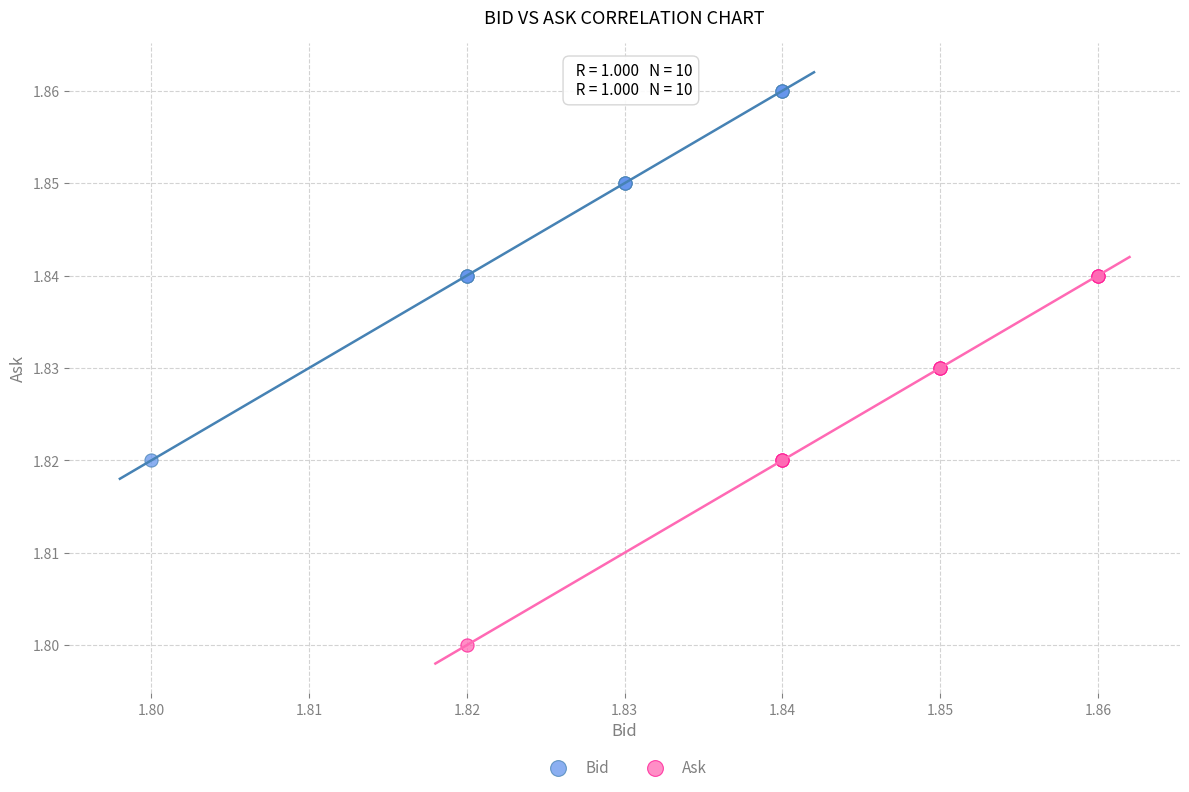

Which series reaches the maximum Y coordinate?

Bid